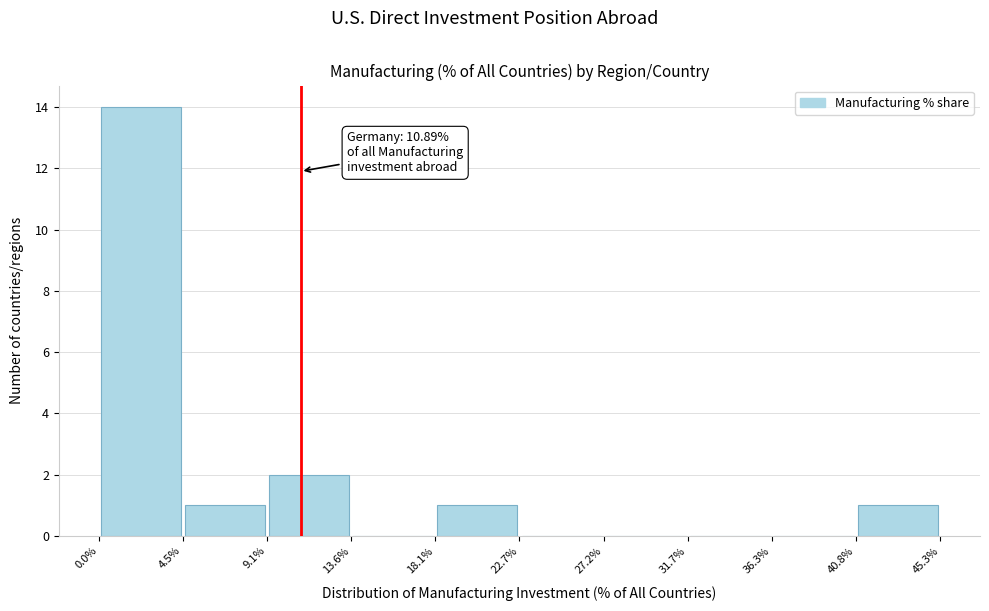

Over which range of the x-axis is the bar tallest?

0.0% to 4.5%